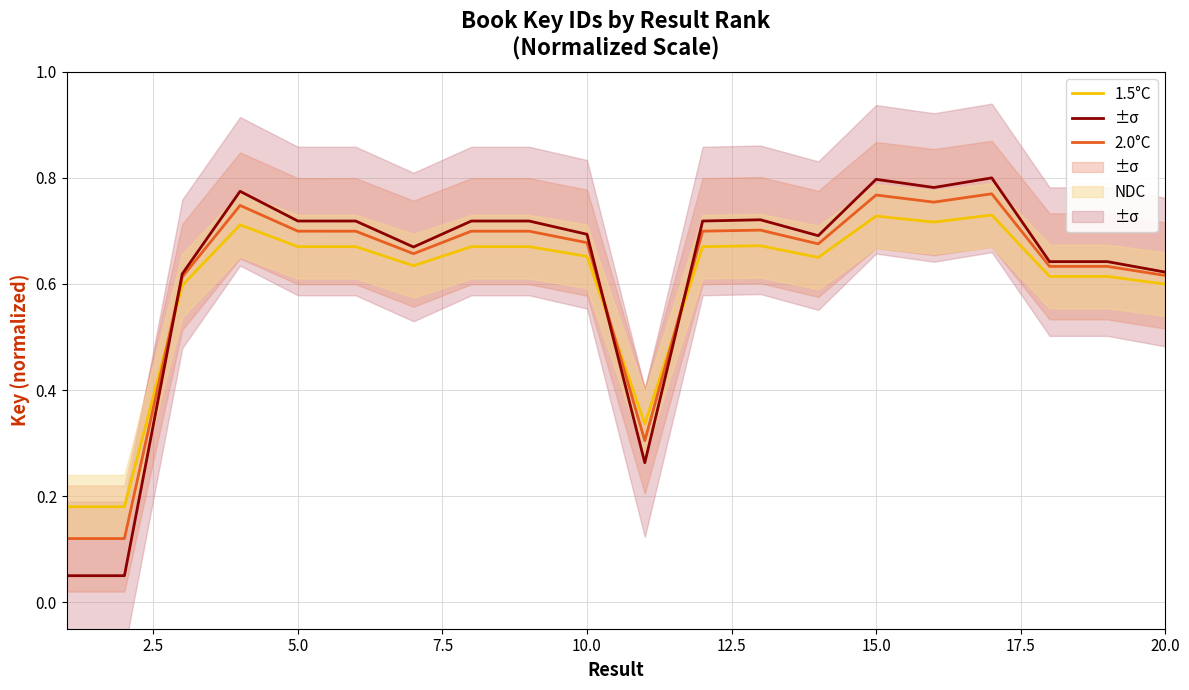

Which series changed the most between 17.5 and 20.0?

NDC